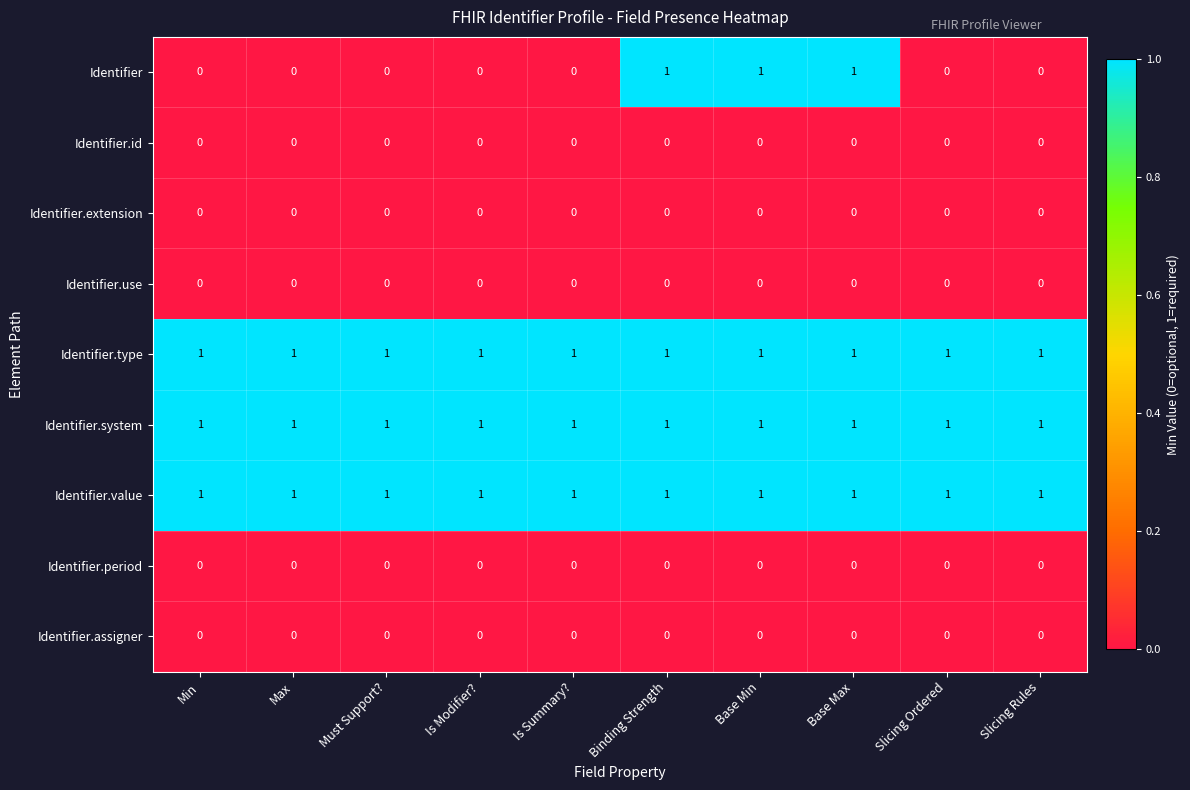

At how many categories does at least one series exceed 0?

10